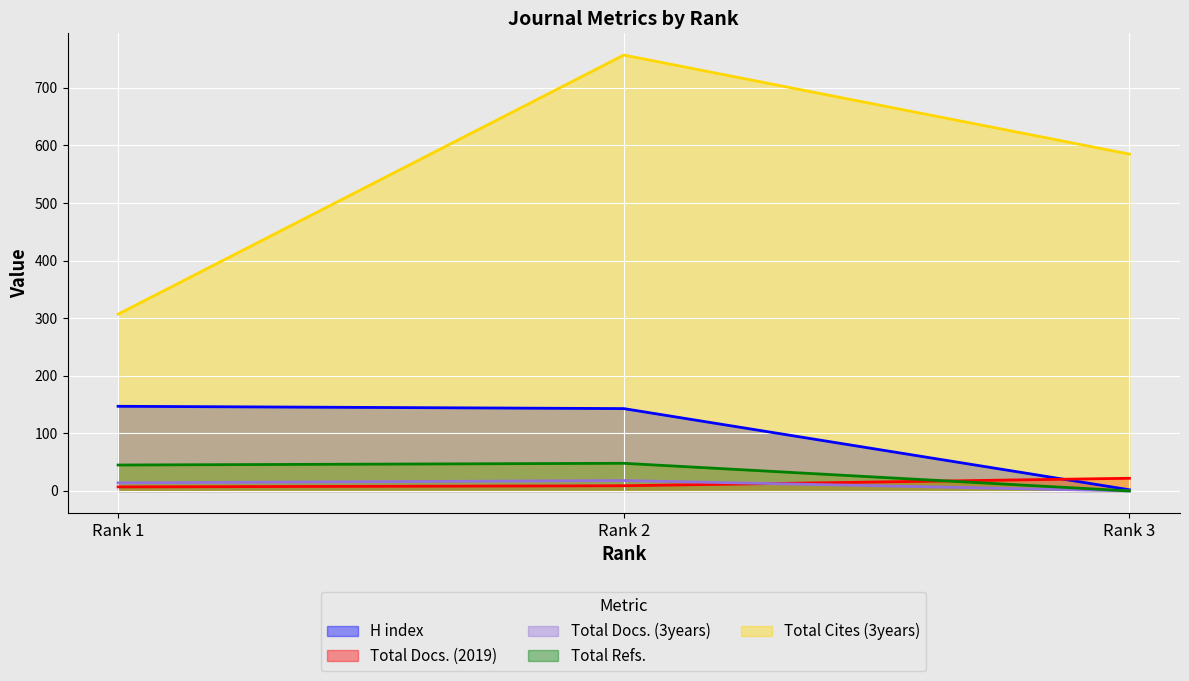

At which category is the sum across all series the highest?

Rank 2